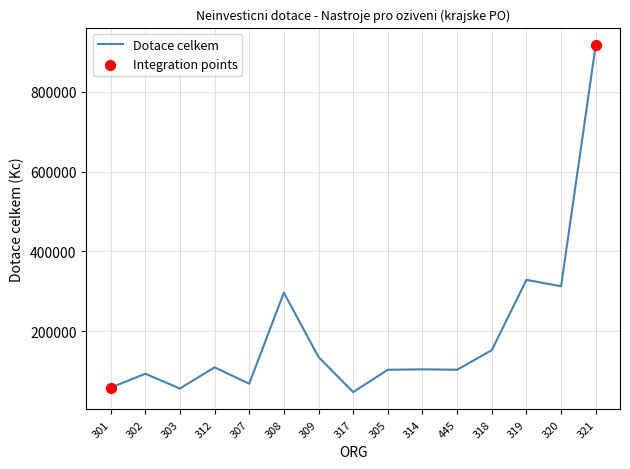

What is the ratio of the value at 321 to the value at 301?

15.5